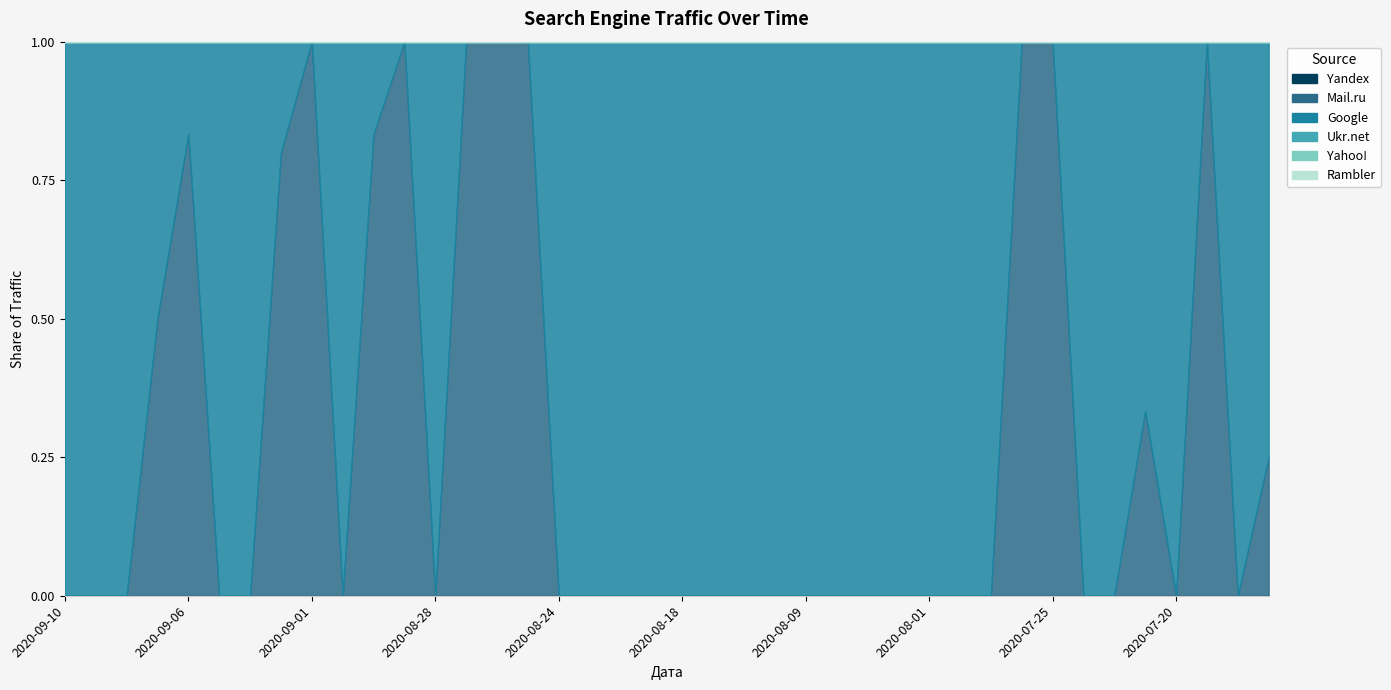

At which category is the sum across all series the highest?

2020-09-06